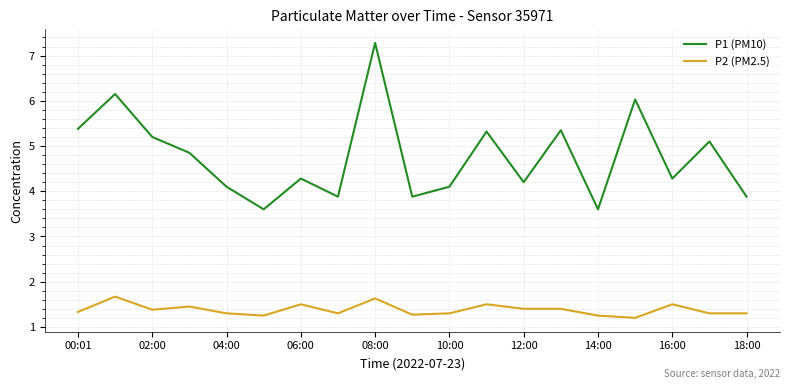

What is the minimum value shown in the chart?

1.2